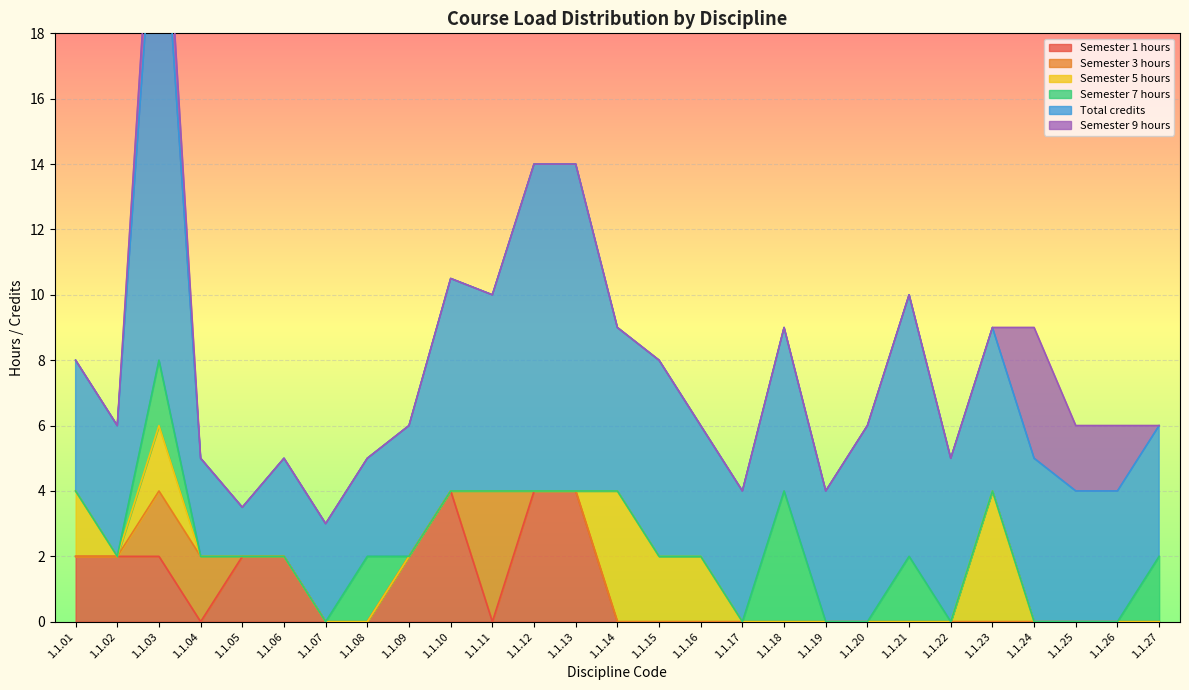

True or false: Semester 5 hours and Semester 7 hours intersect in this chart.

False